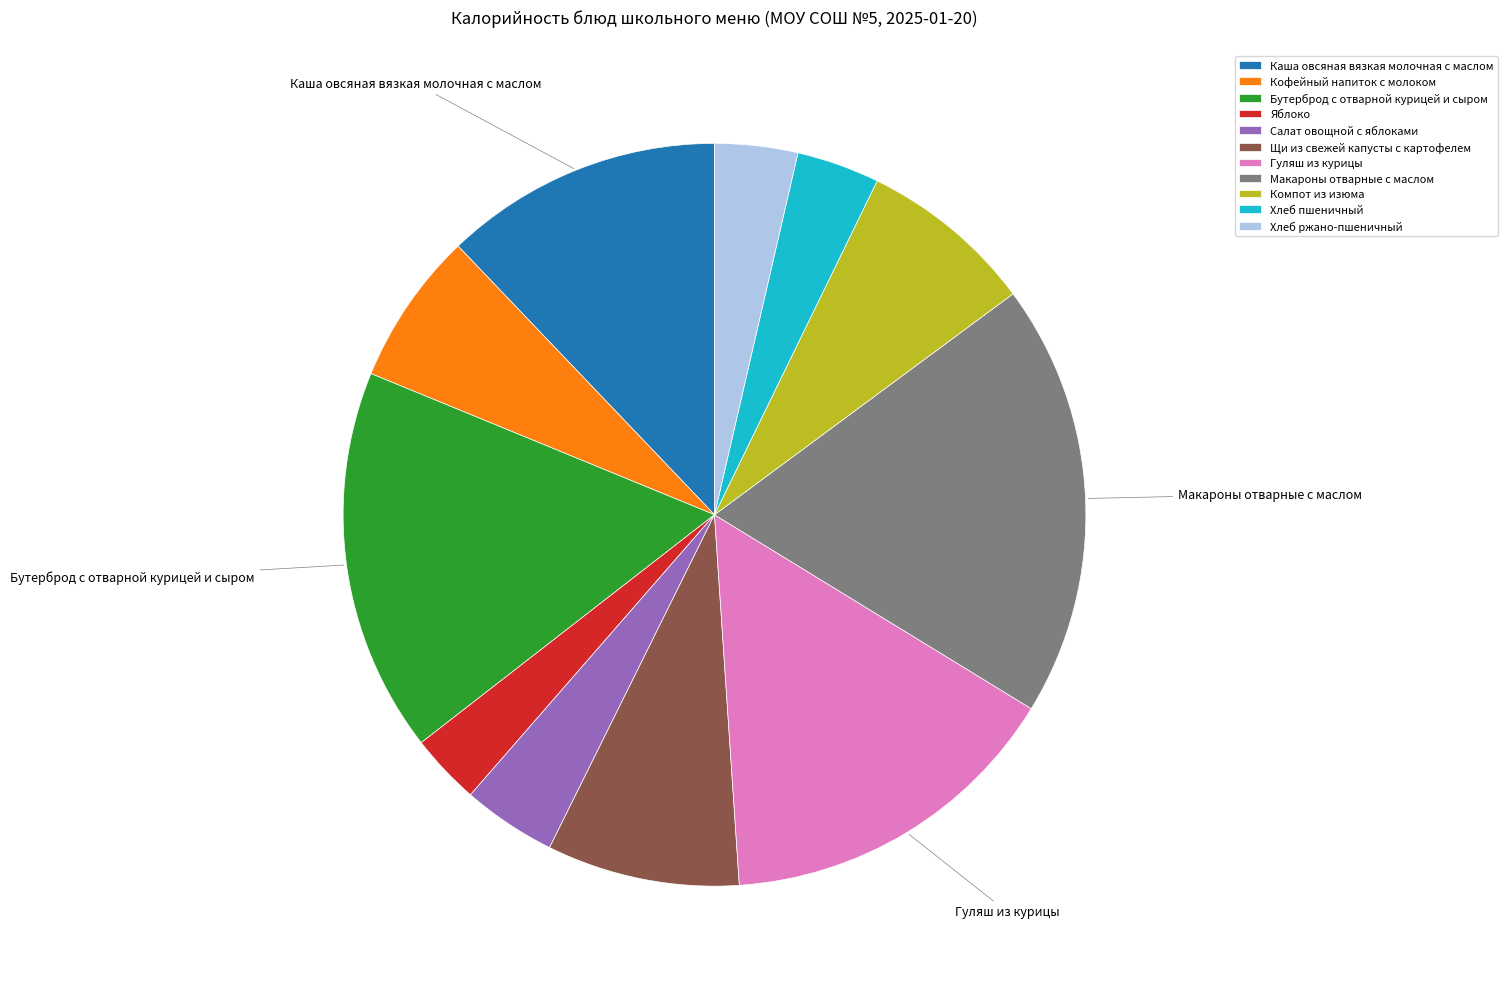

Which has a higher value, Щи из свежей капусты с картофелем or Салат овощной с яблоками?

Щи из свежей капусты с картофелем